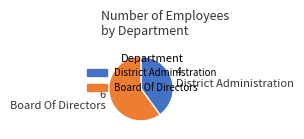

Which category accounts for the majority?

Board Of Directors